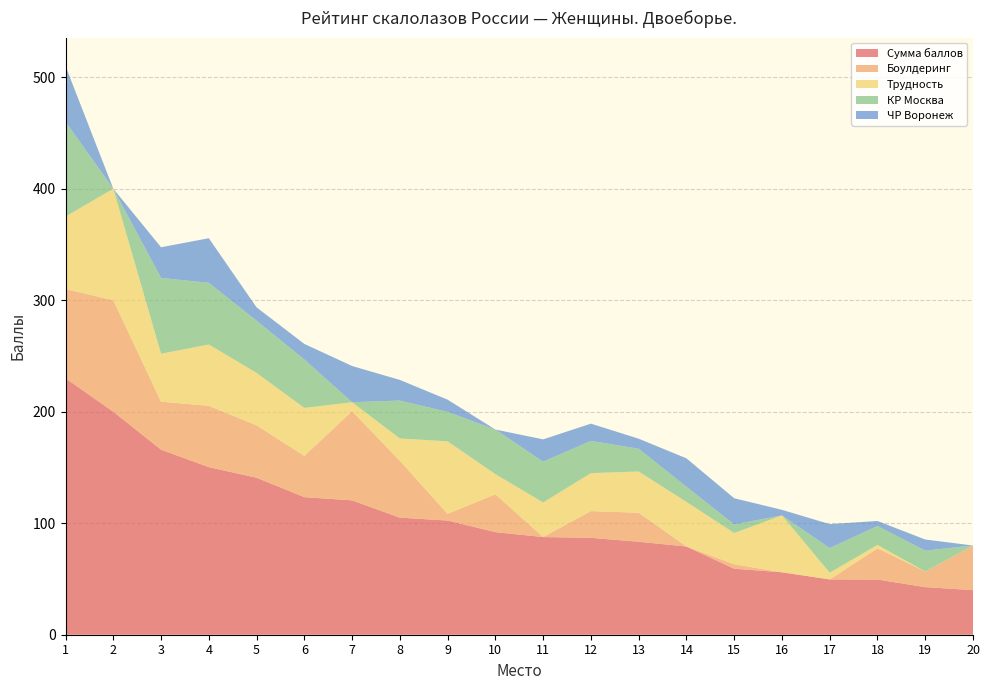

Reading right to left, what are all the values shown in this chart?

Сумма баллов: 20=40.0	19=42.7	18=49.5	17=49.6	16=56.0	15=59.2	14=79.1	13=83.4	12=86.9	11=87.6	10=92.0	9=102.4	8=105.0	7=120.5	6=123.4	5=140.8	4=150.3	3=166.0	2=200.0	1=230.0
Боулдеринг: 20=40.0	19=14.0	18=28.0	17=0.0	16=0.0	15=4.0	14=0.0	13=26.0	12=24.0	11=0.0	10=34.0	9=6.0	8=51.0	7=80.0	6=37.0	5=47.0	4=55.0	3=43.0	2=100.0	1=80.0
Трудность: 20=0.0	19=0.0	18=3.0	17=6.0	16=51.0	15=28.0	14=40.0	13=37.0	12=34.0	11=31.0	10=18.0	9=65.0	8=20.0	7=8.0	6=43.0	5=47.0	4=55.0	3=43.0	2=100.0	1=65.0
КР Москва: 20=0.0	19=18.7	18=17.0	17=22.1	16=0.0	15=7.7	14=13.6	13=20.4	12=28.9	11=36.6	10=40.0	9=26.4	8=34.0	7=0.0	6=43.4	5=46.8	4=55.3	3=68.0	2=0.0	1=85.0
ЧР Воронеж: 20=0.0	19=10.0	18=4.5	17=21.5	16=5.0	15=23.5	14=25.5	13=9.0	12=15.5	11=20.0	10=0.0	9=11.0	8=18.5	7=32.5	6=14.0	5=12.0	4=40.0	3=27.5	2=0.0	1=50.0